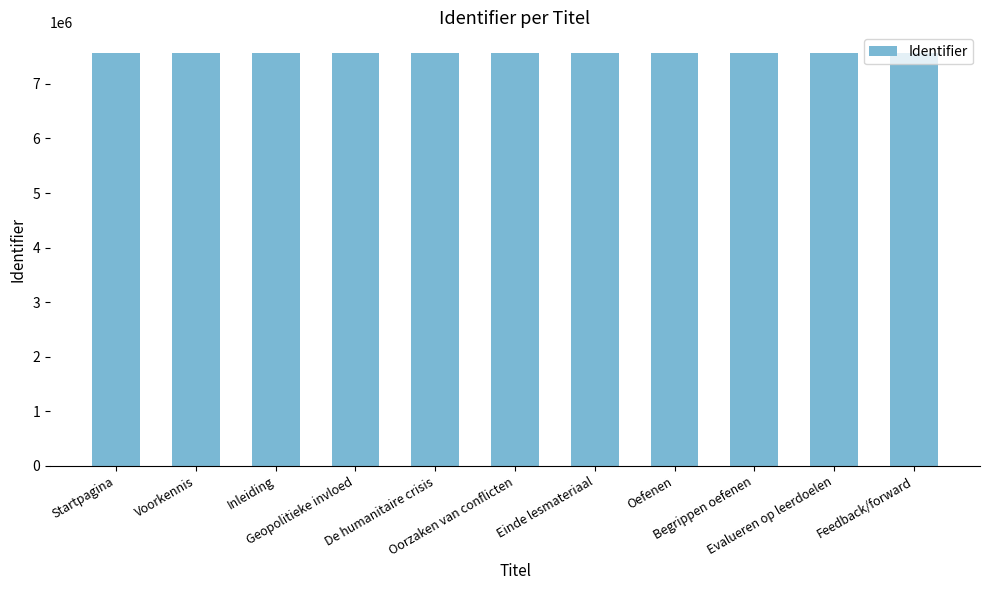

What is the maximum value shown in the chart?

7565654